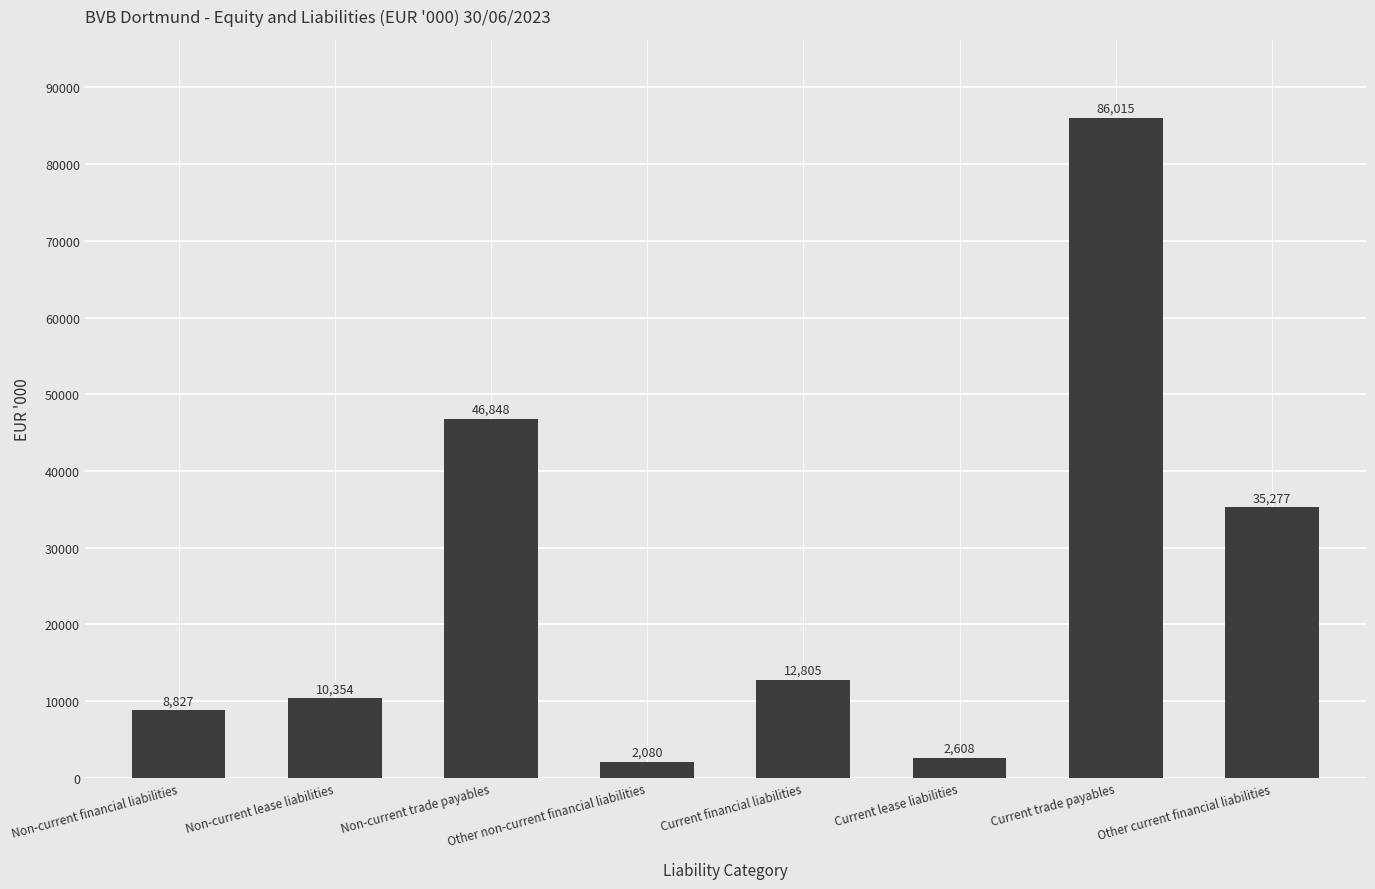

What is the sum of all values?

204814